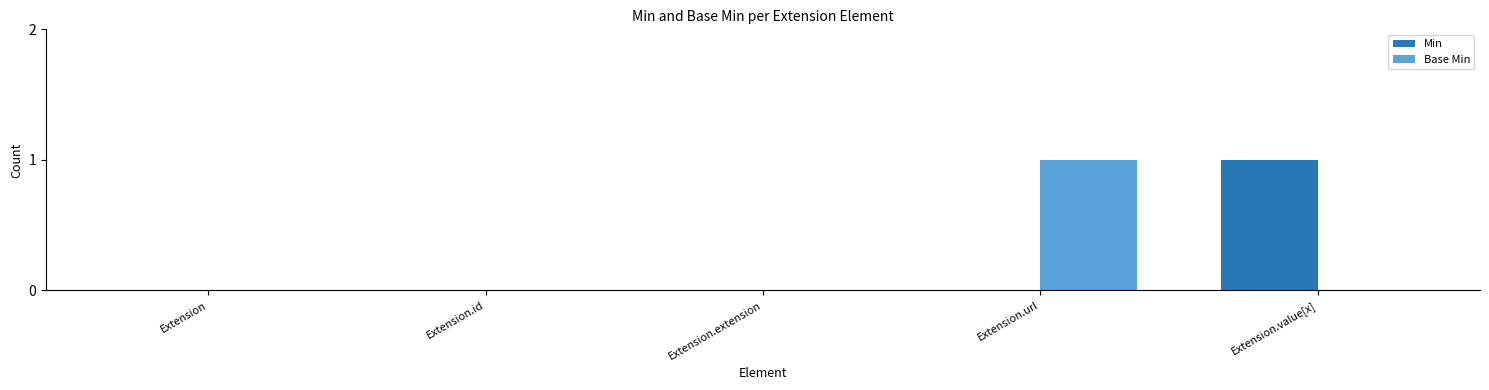

Which category has the highest value in the Min series?

Extension.value[x]